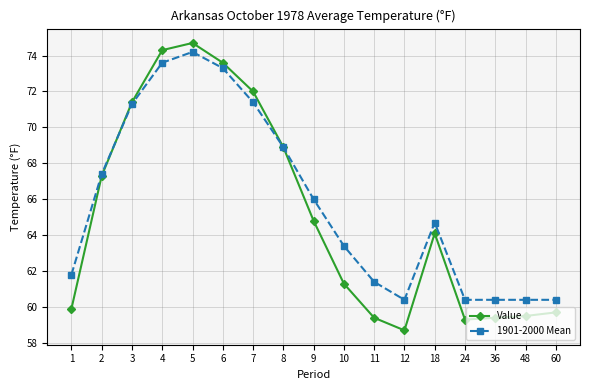

True or false: Value has a value of 67.3 at 2.

True